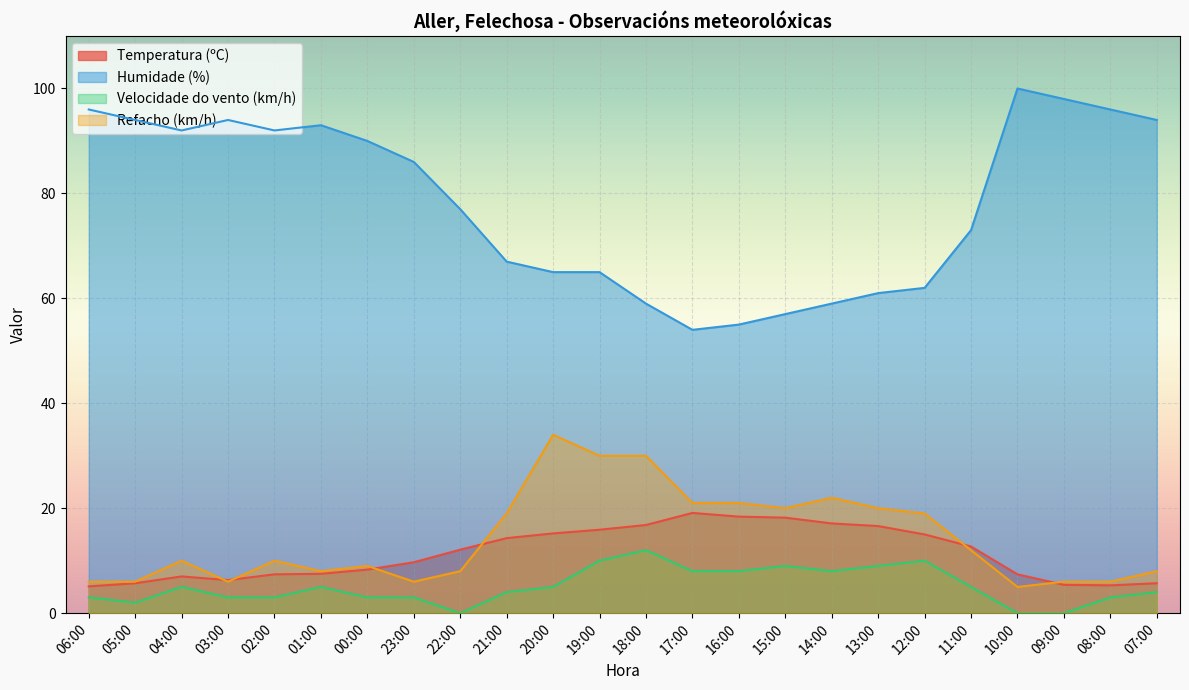

What position from the right is 02:00?

20